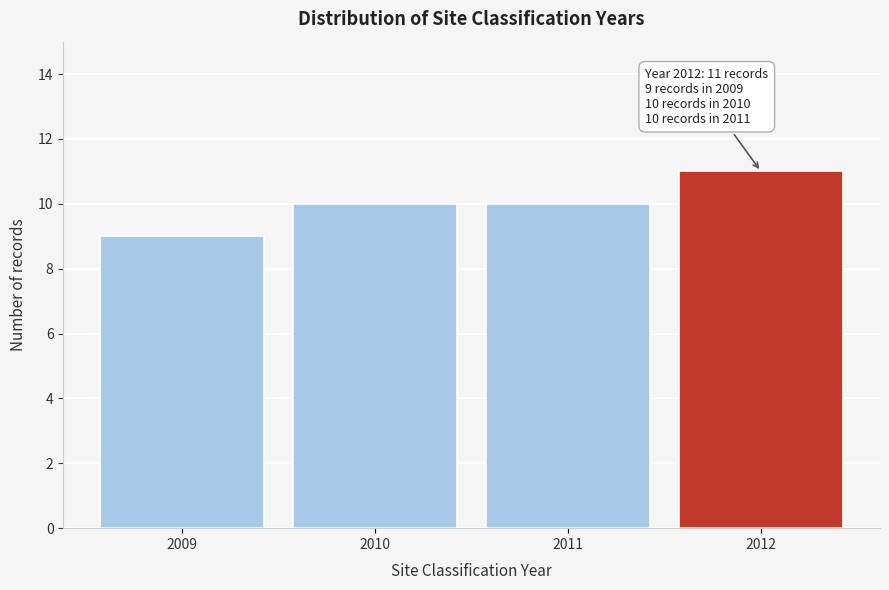

Over which range of the x-axis is the bar tallest?

2011.5 to 2012.5